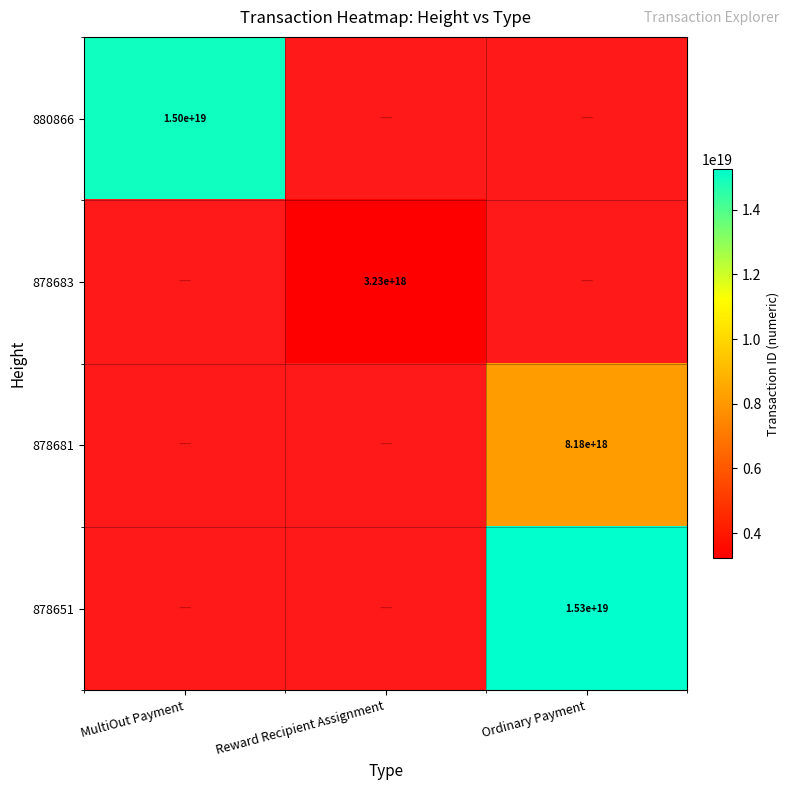

True or false: 878683 has a value of 4566189287777771520 at Reward Recipient Assignment.

False